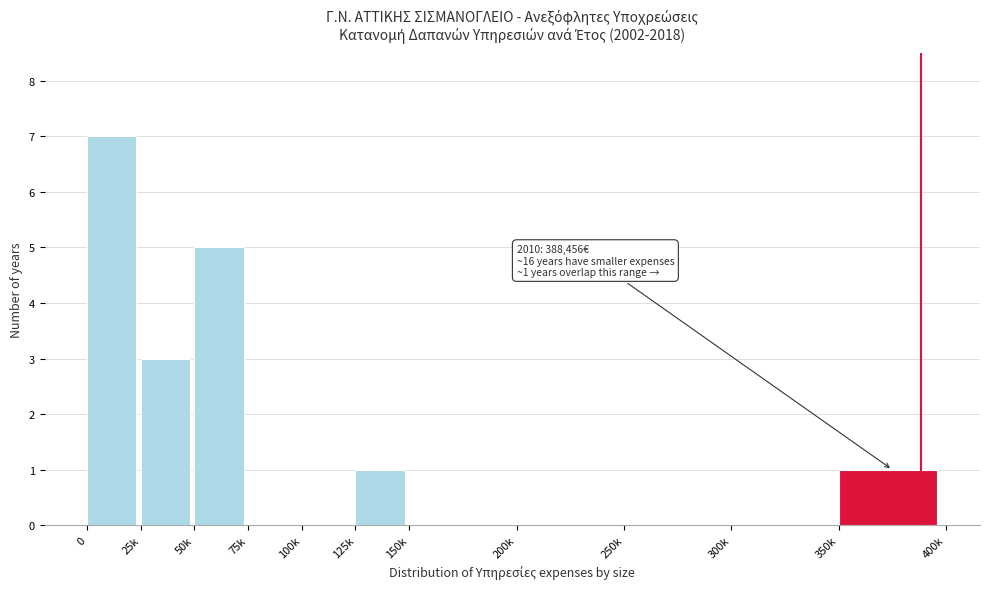

Reading left to right, what are all the values shown in this chart?

0=7	25k=3	50k=5	75k=0	100k=0	125k=1	150k=0	200k=0	250k=0	300k=0	350k=1